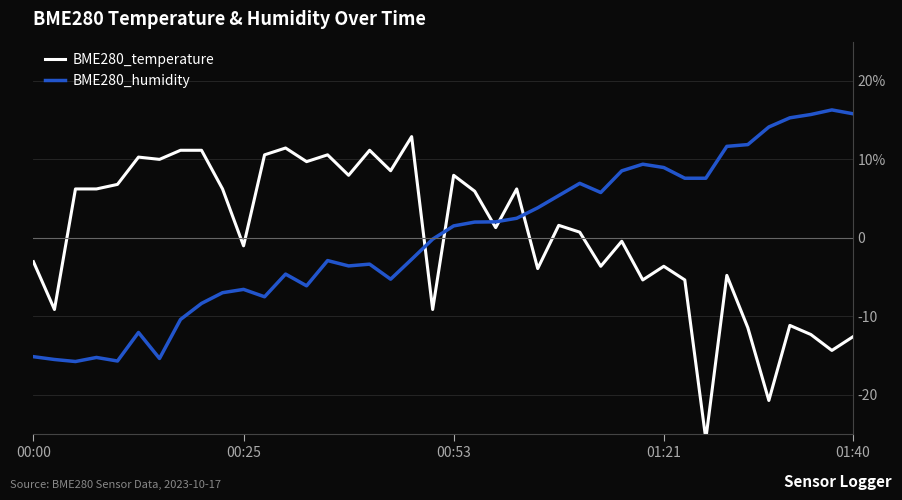

What is the sum of all BME280_temperature values?

17.5